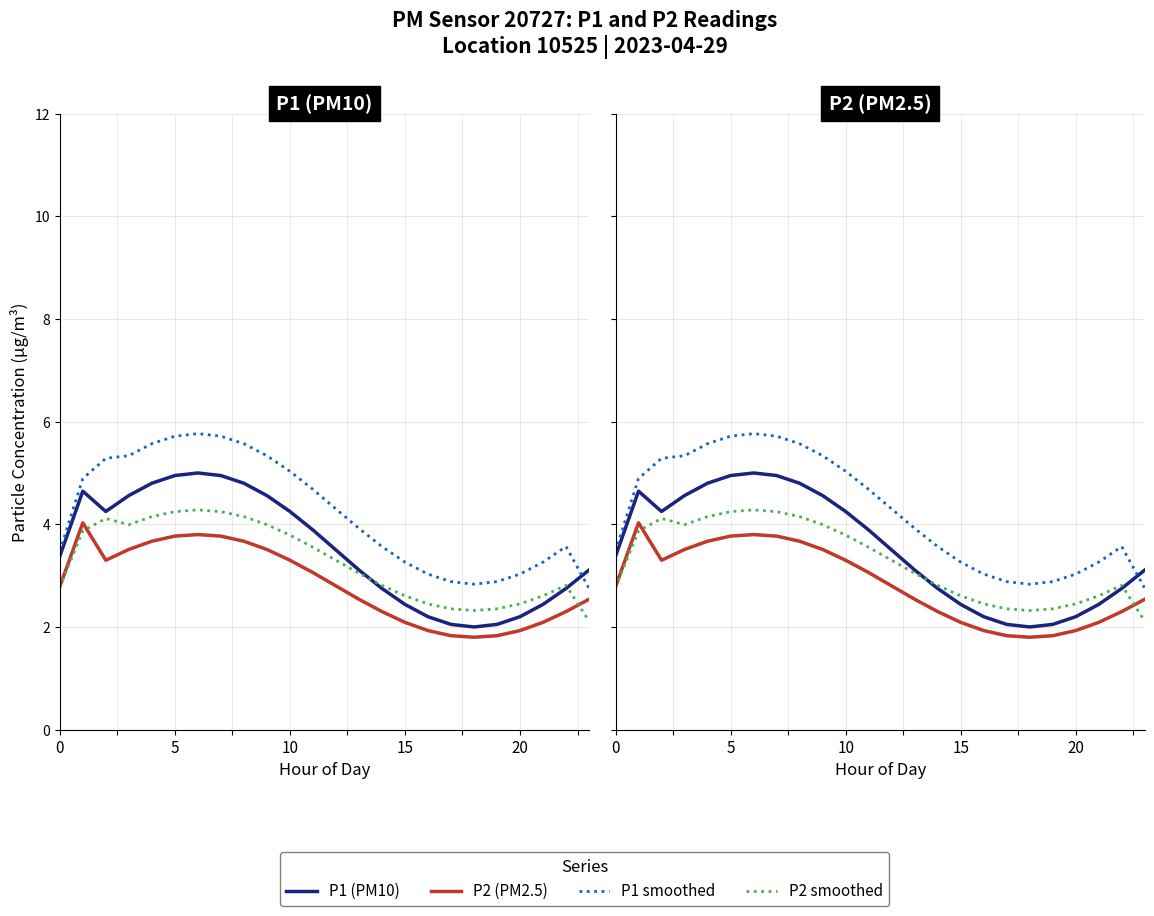

Is the value of P1 (PM10) at 9 greater than the value of P2 smoothed at 7?

Yes